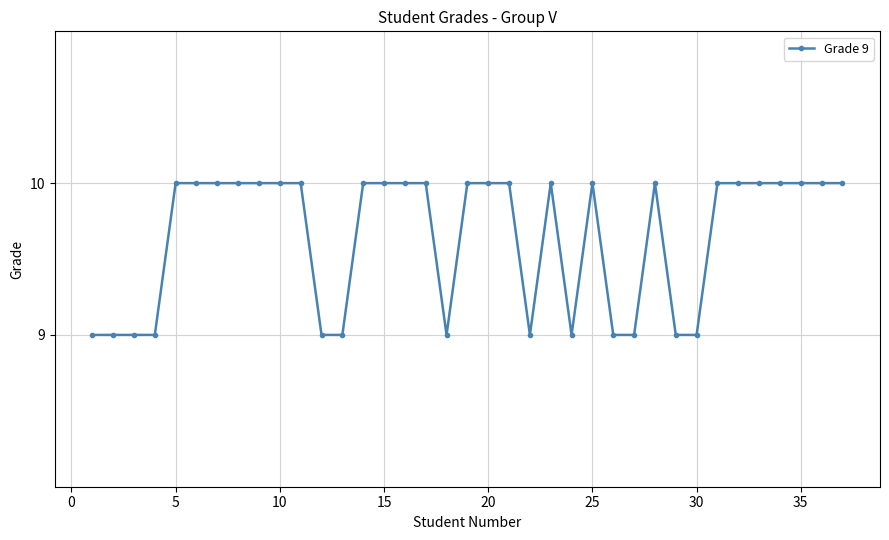

Does the chart display data point markers on the line(s)?

Yes